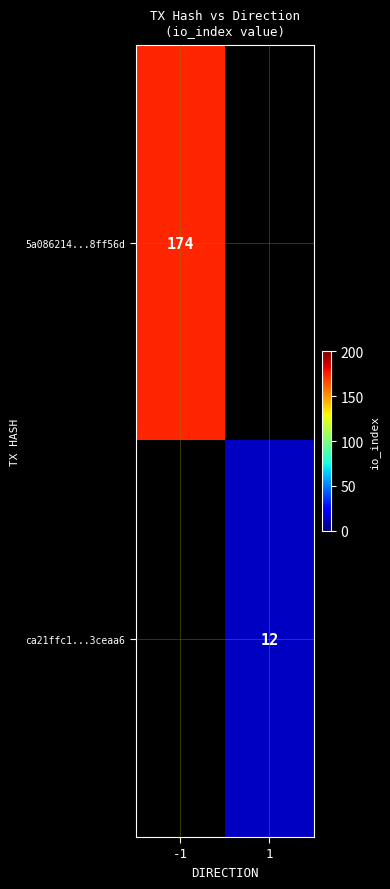

True or false: ca21ffc1...3ceaa6 has a value of 12 at 1.

True